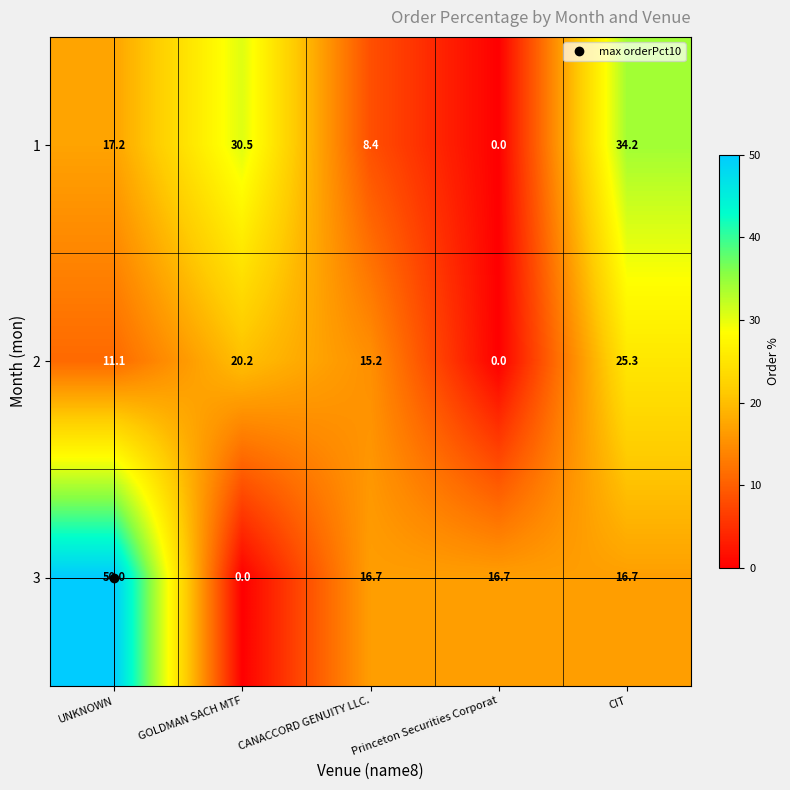

What is the greatest value displayed?

50.0